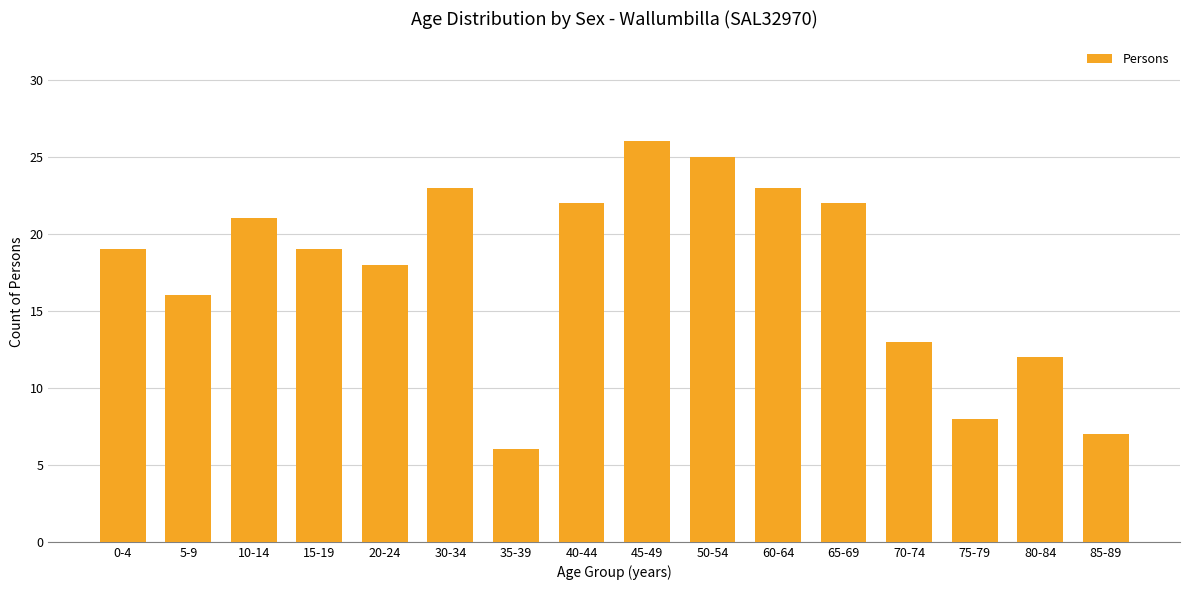

Where is the data nearest to the value 16?

5-9